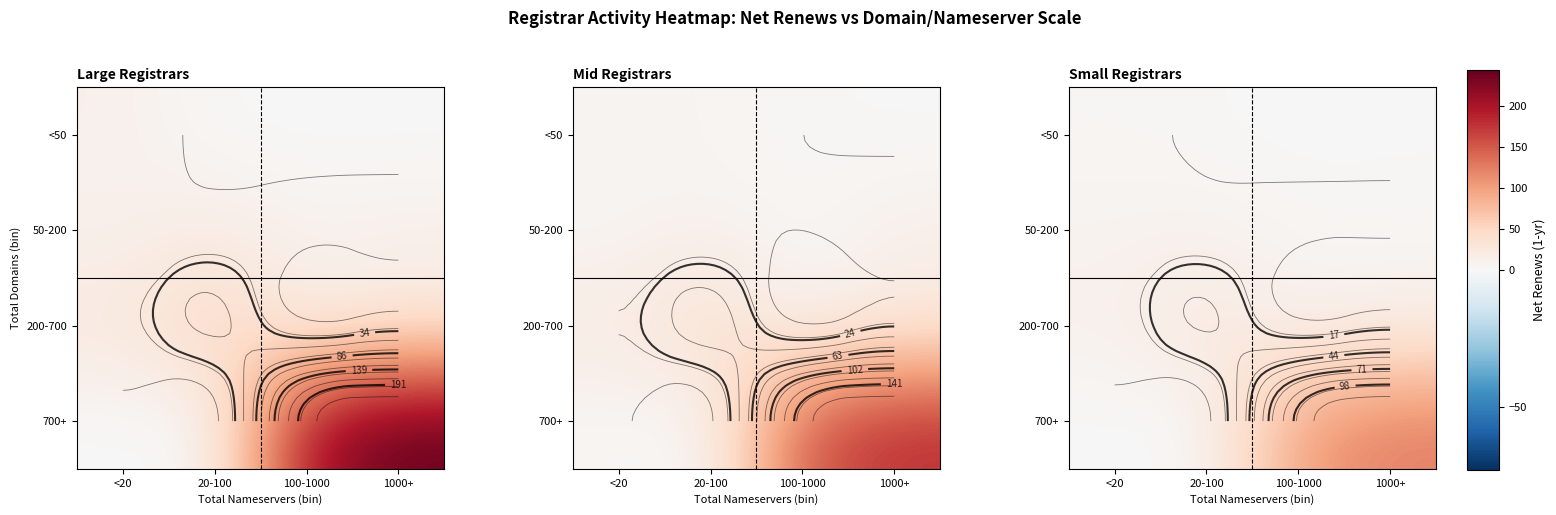

Is it true that 700+ equals 44.5 at 100-1000?

False